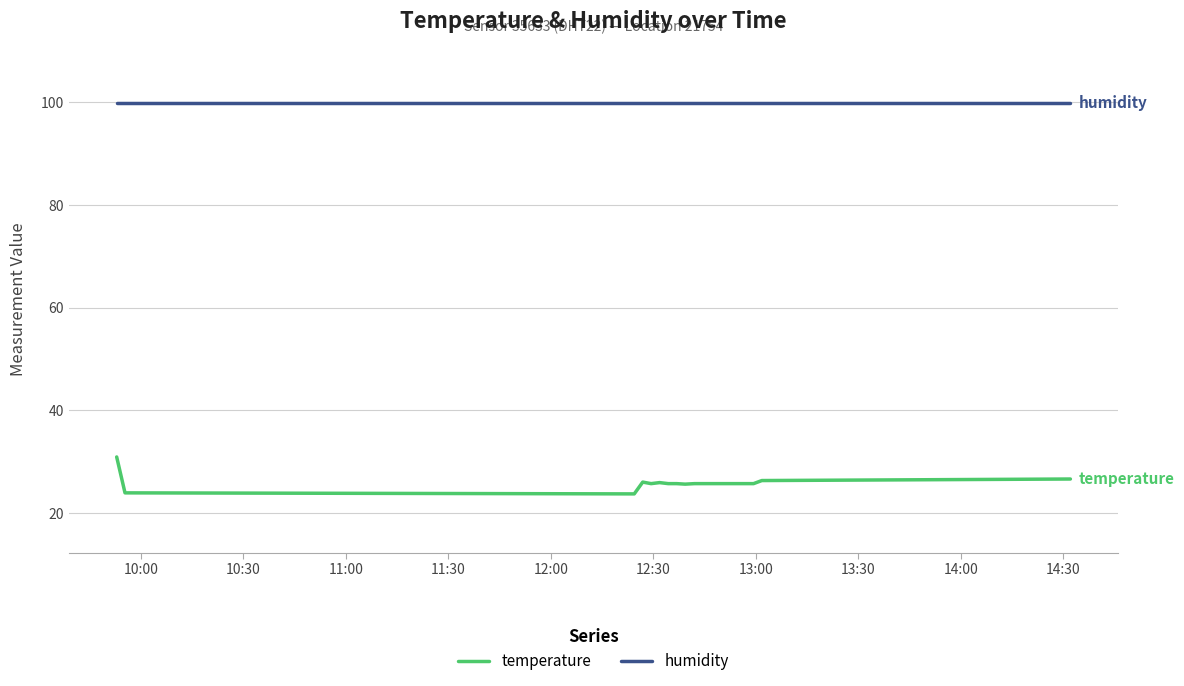

Which series has the largest total across all categories?

humidity